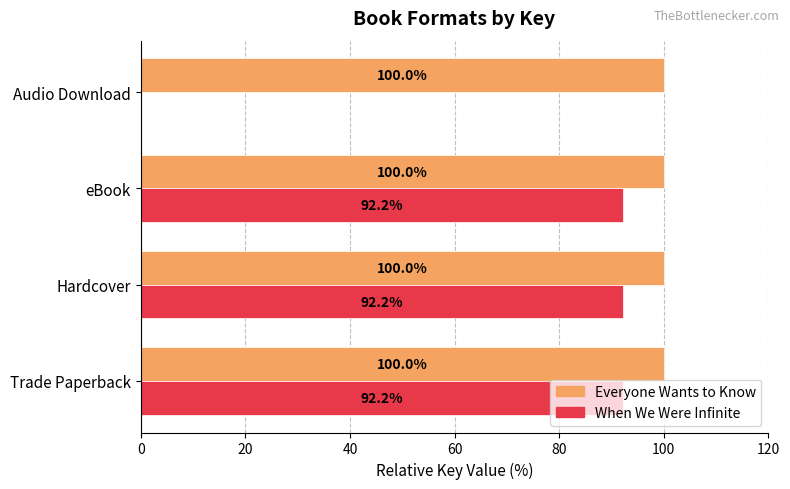

What is the sum of the Everyone Wants to Know values at eBook and Trade Paperback?

200.0